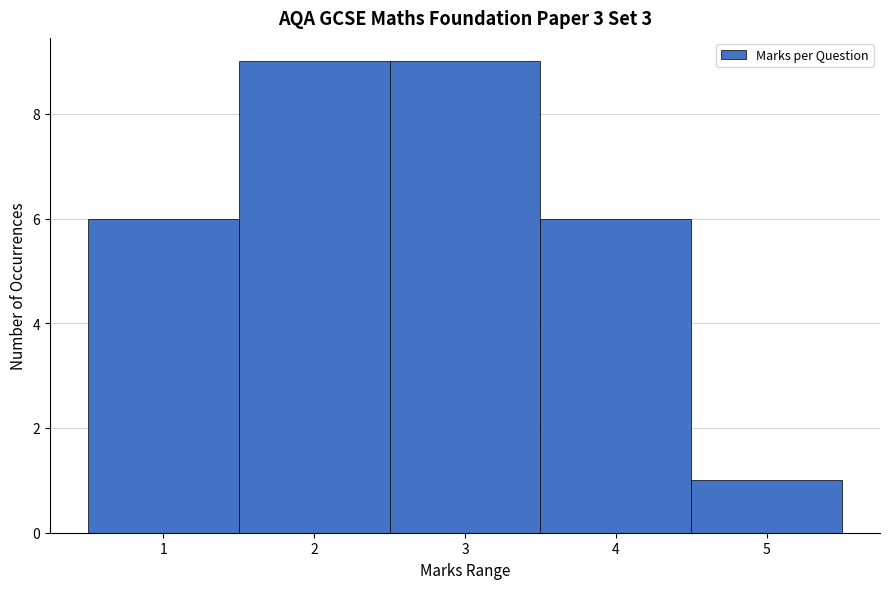

Reading left to right, list every bar in this chart as the range it spans on the x-axis followed by its height. The values are not printed on the chart, so give them approximately, as read against the axis.

0.5 to 1.5: 6
1.5 to 2.5: 9
2.5 to 3.5: 9
3.5 to 4.5: 6
4.5 to 5.5: 1